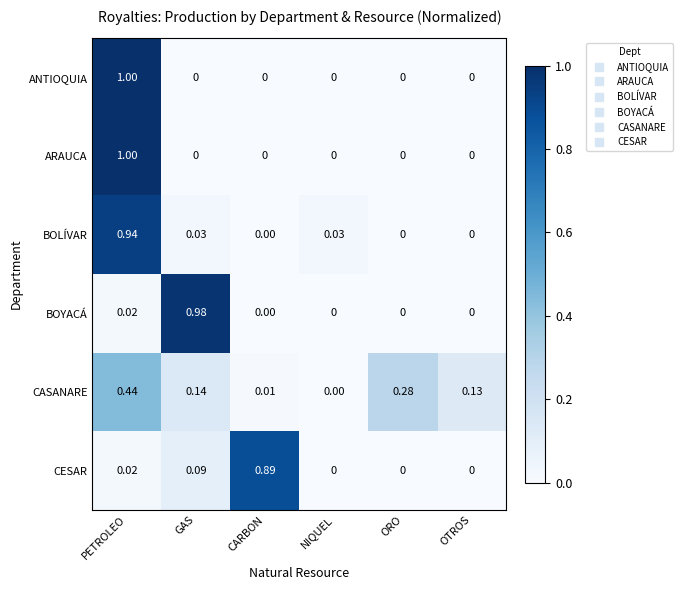

Which label corresponds to the largest value in the chart?

PETROLEO